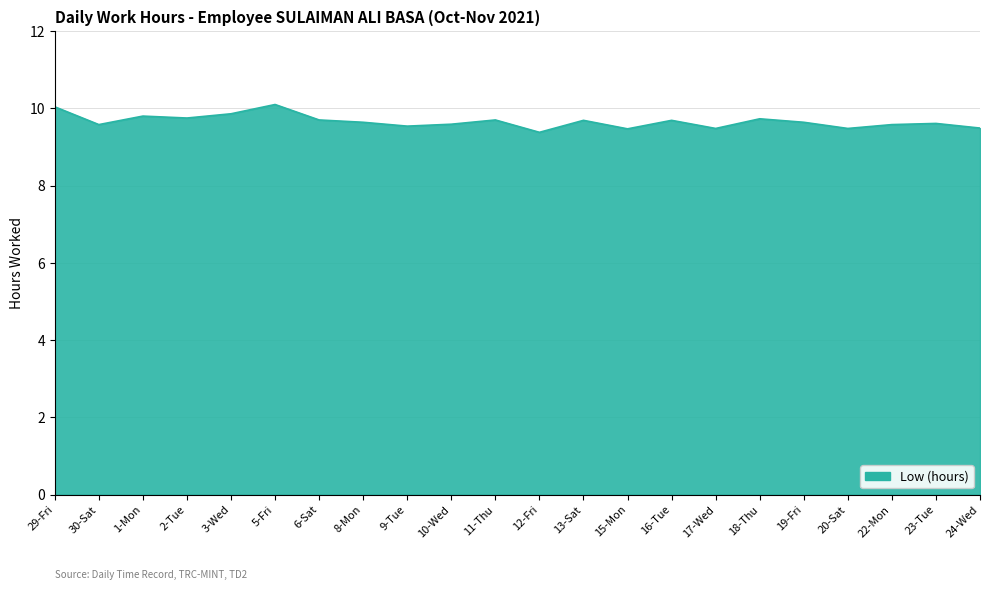

Is it true that the value at 24-Wed is 9.5?

True